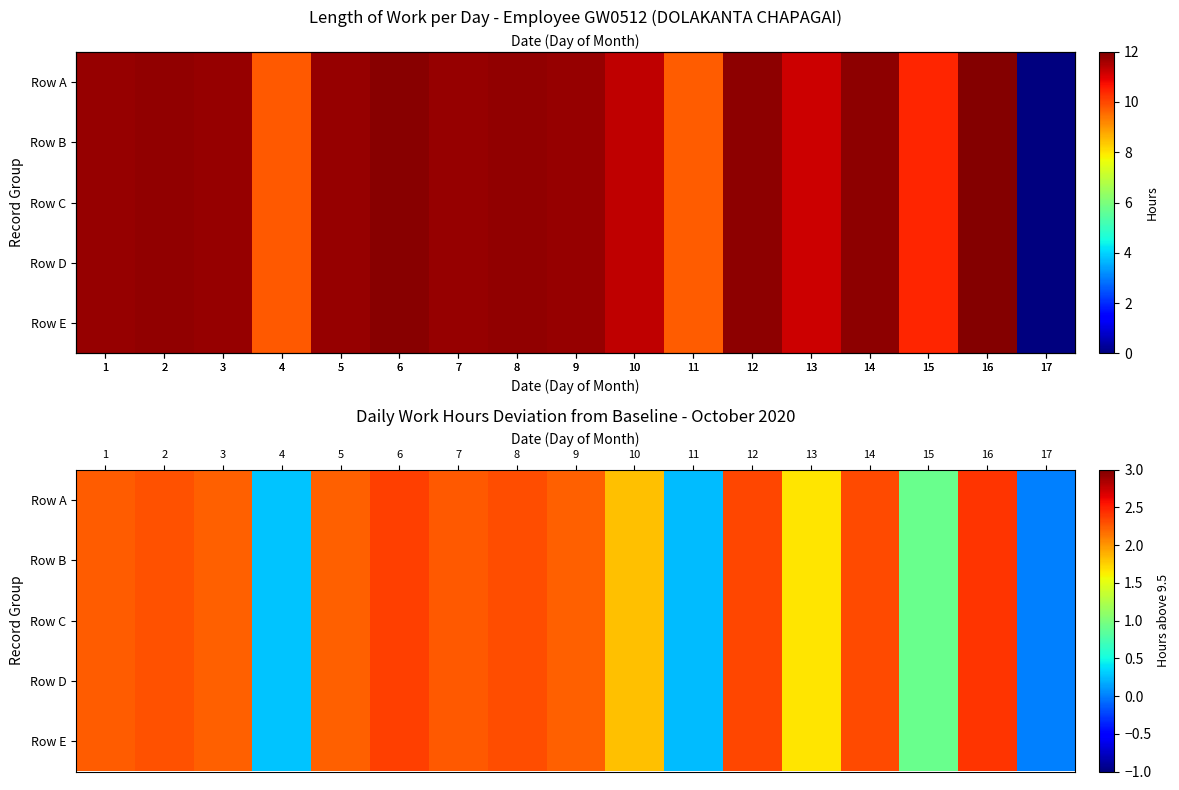

How many values in the Row E series exceed 2?

11